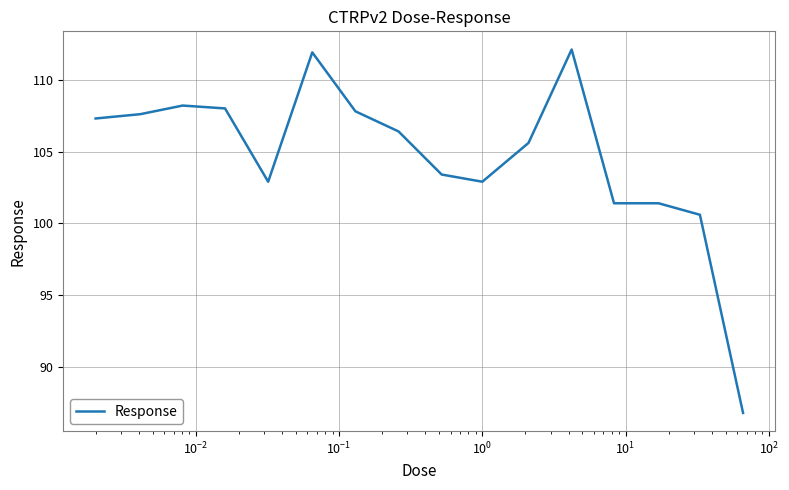

What is the greatest value displayed?

112.1